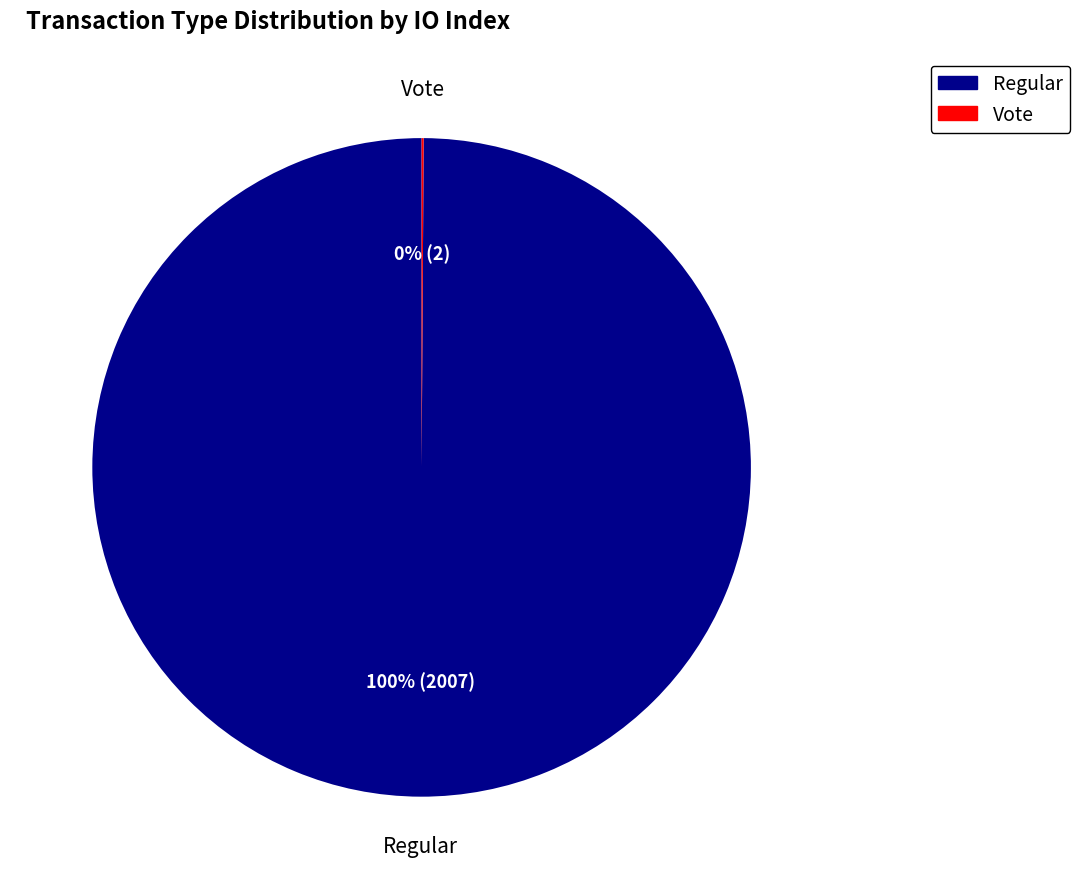

Which slice is the largest?

Regular